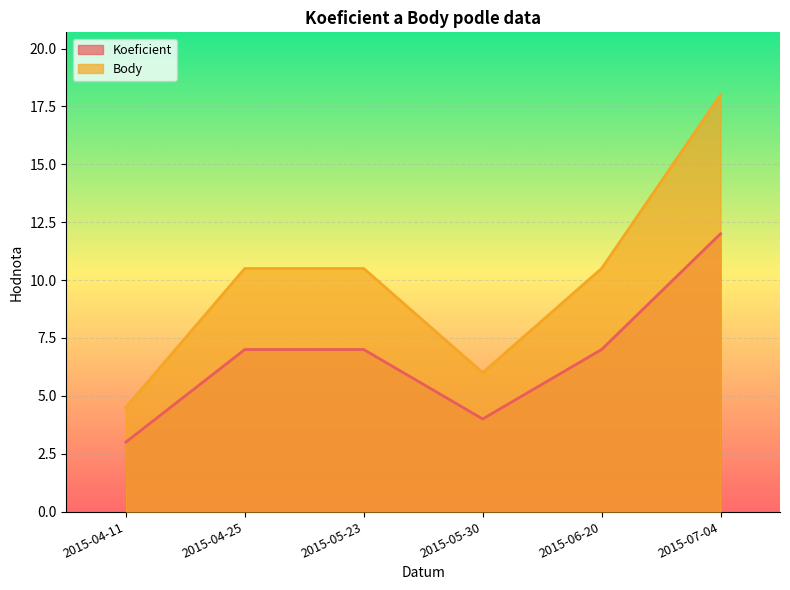

True or false: Body and Koeficient intersect in this chart.

False